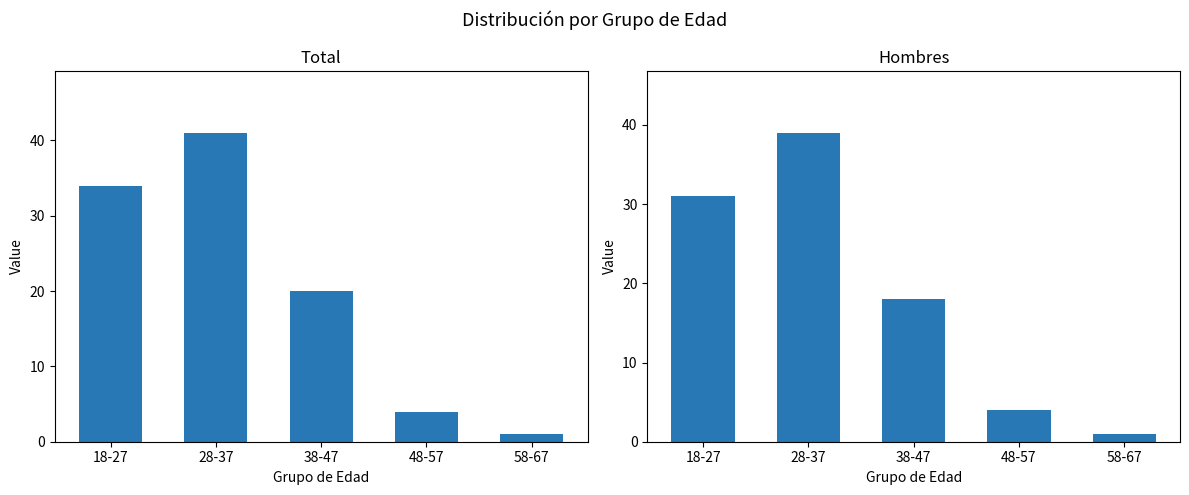

Reading left to right, extract all data points from this chart.

Total: 18-27=34	28-37=41	38-47=20	48-57=4	58-67=1
Hombres: 18-27=31	28-37=39	38-47=18	48-57=4	58-67=1